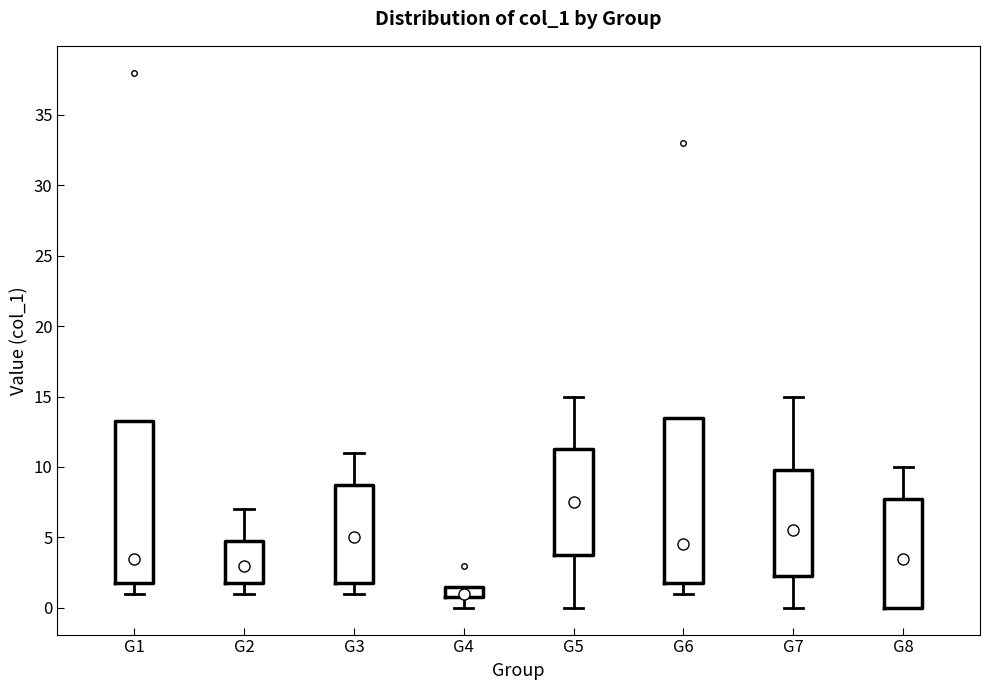

Which box has the highest median line?

G5